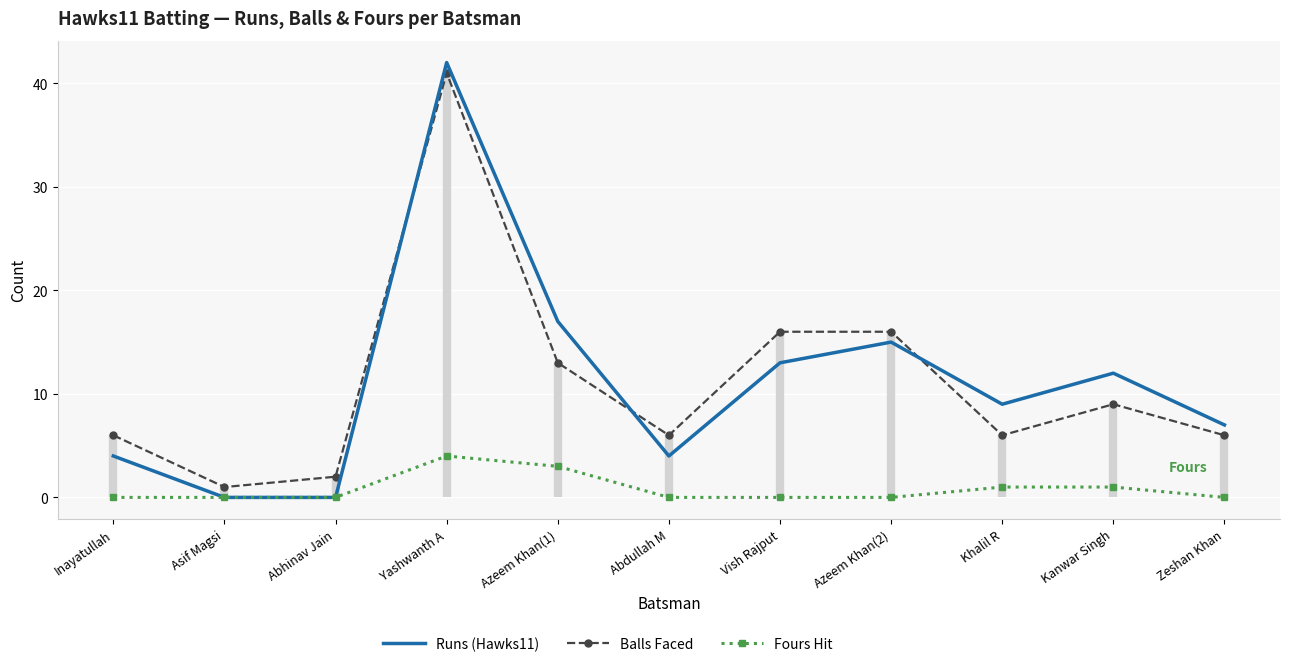

What is the minimum value for Balls?

1